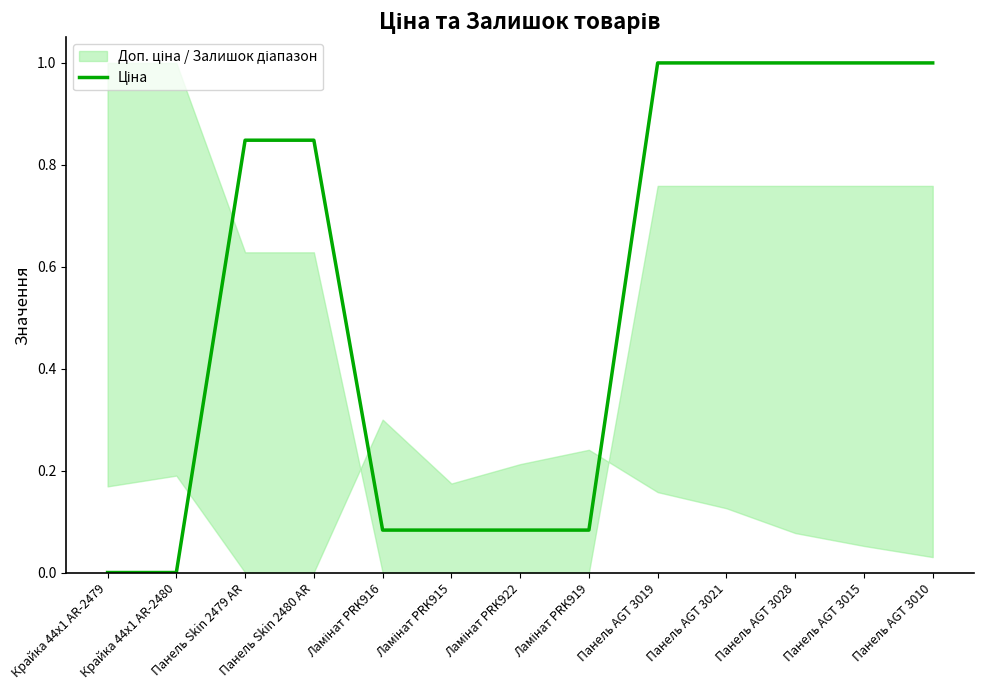

List the labels in order of value, smallest first.

Крайка 44x1 AR-2479, Крайка 44x1 AR-2480, Ламінат PRK916, Ламінат PRK915, Ламінат PRK922, Ламінат PRK919, Панель Skin 2479 AR, Панель Skin 2480 AR, Панель AGT 3019, Панель AGT 3021, Панель AGT 3028, Панель AGT 3015, Панель AGT 3010